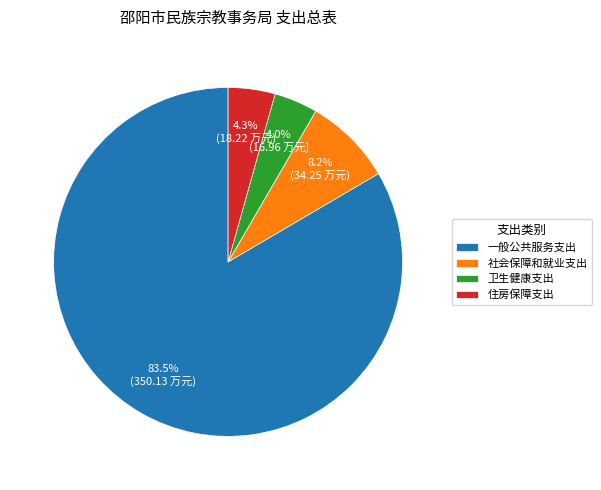

How many slices are in this pie chart?

4